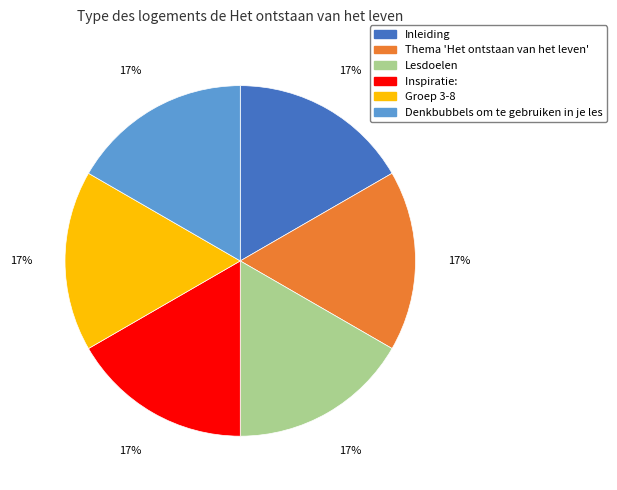

The Inspiratie: slice represents 10% of the pie. True or false?

False